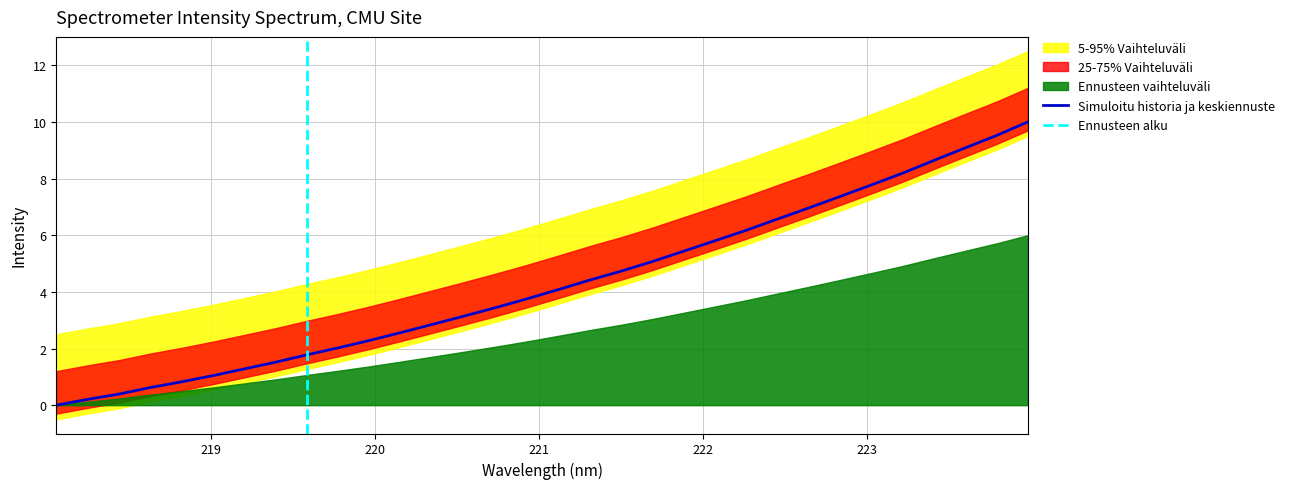

Where does the data first go above 4?

221.1174